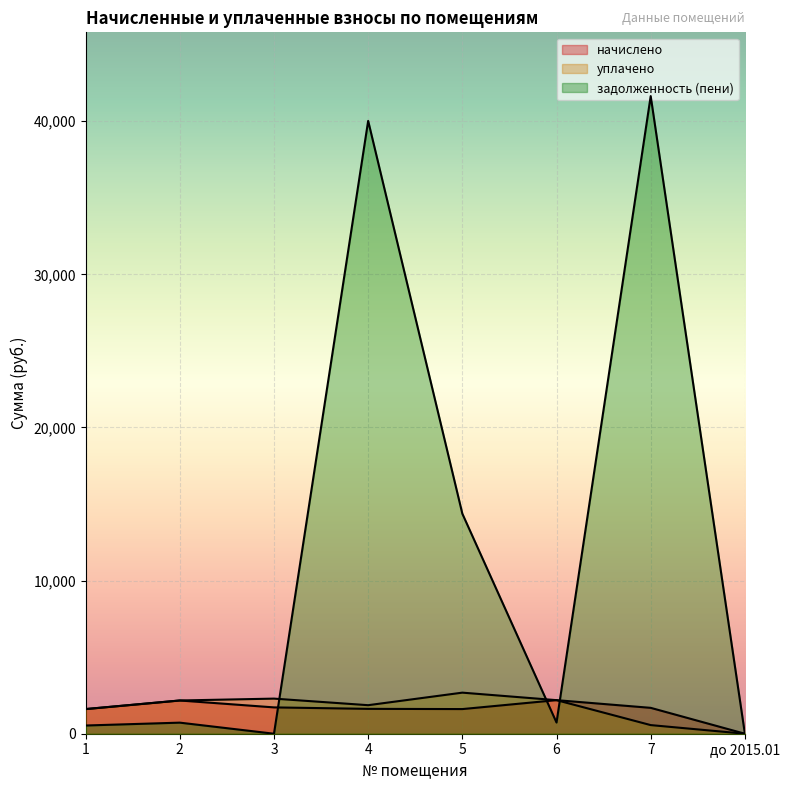

What are all the series names shown in the legend?

начислено, уплачено, задолженность (пени)